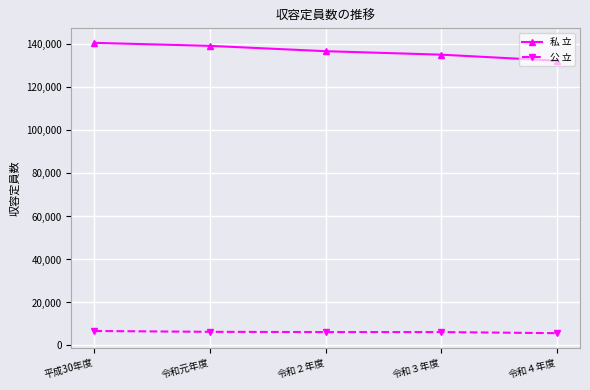

Which series has the widest spread of values?

私 立